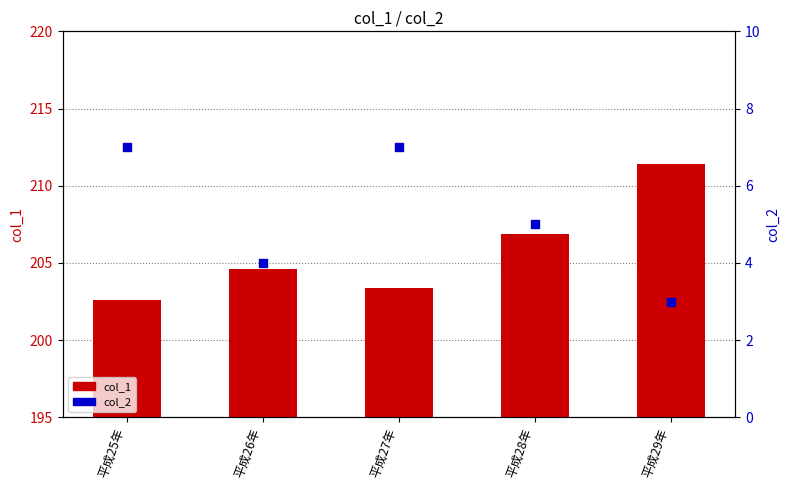

What are all the series names shown in the legend?

col_1, col_2